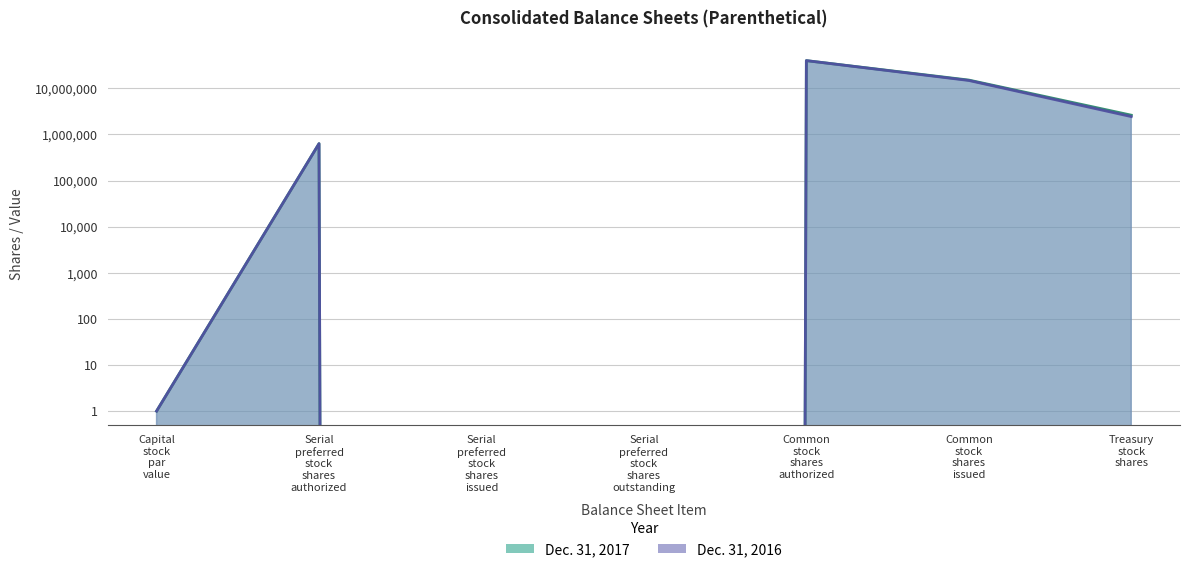

Which category has the highest value in the Dec. 31, 2016 series?

Common stock shares authorized